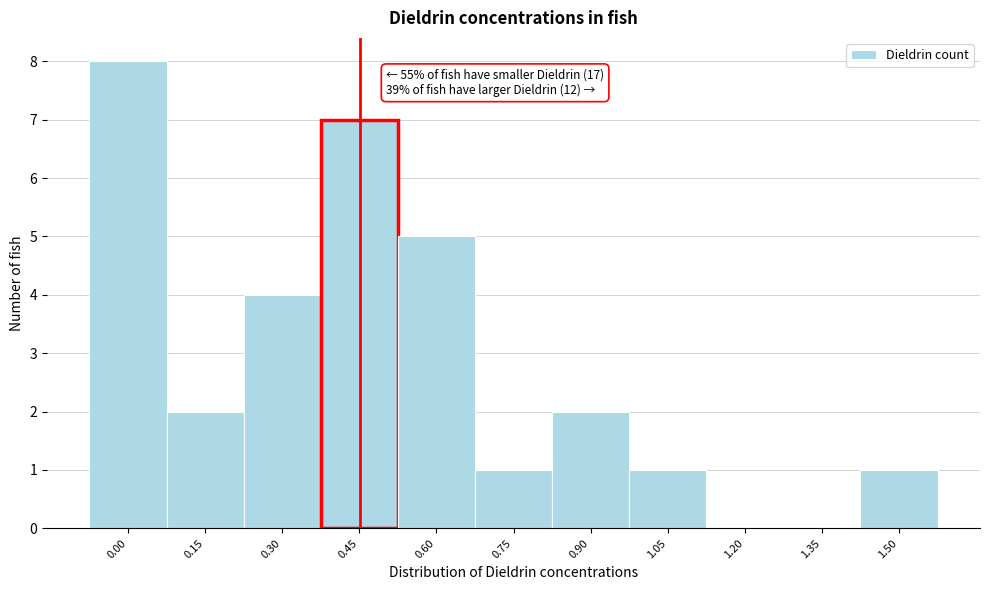

Reading right to left, transcribe all the data shown in this chart.

1.50=1	1.35=0	1.20=0	1.05=1	0.90=2	0.75=1	0.60=5	0.45=7	0.30=4	0.15=2	0.00=8